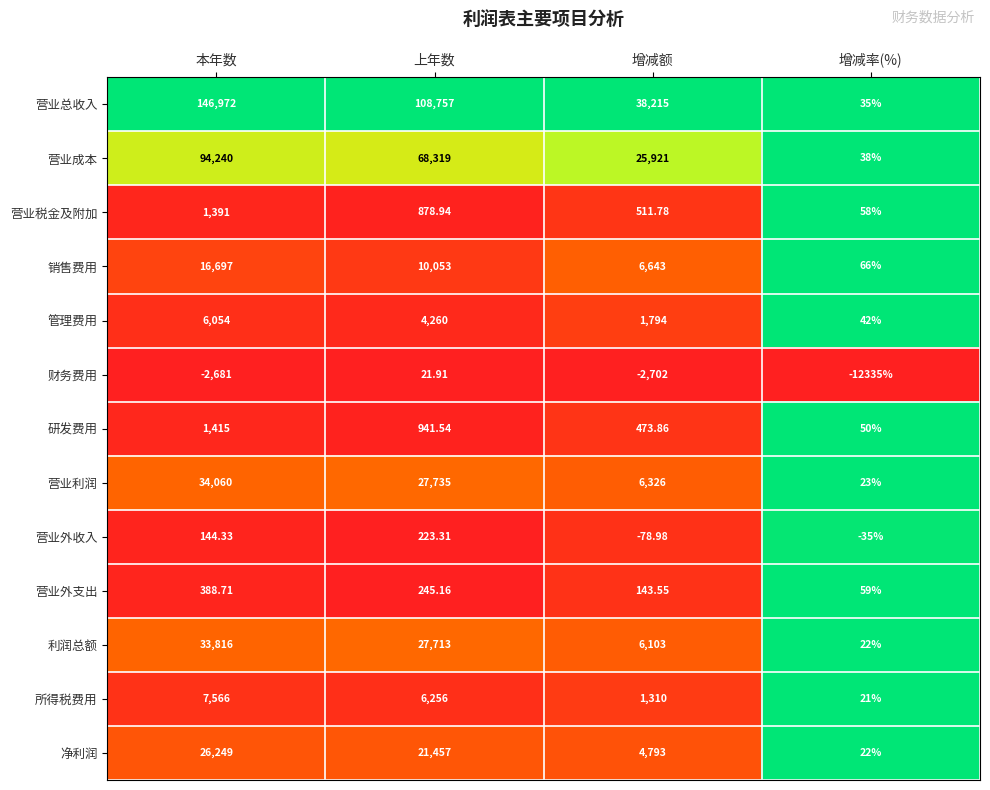

List the labels in order of 管理费用 value, smallest first.

增减率(%), 增减额, 上年数, 本年数